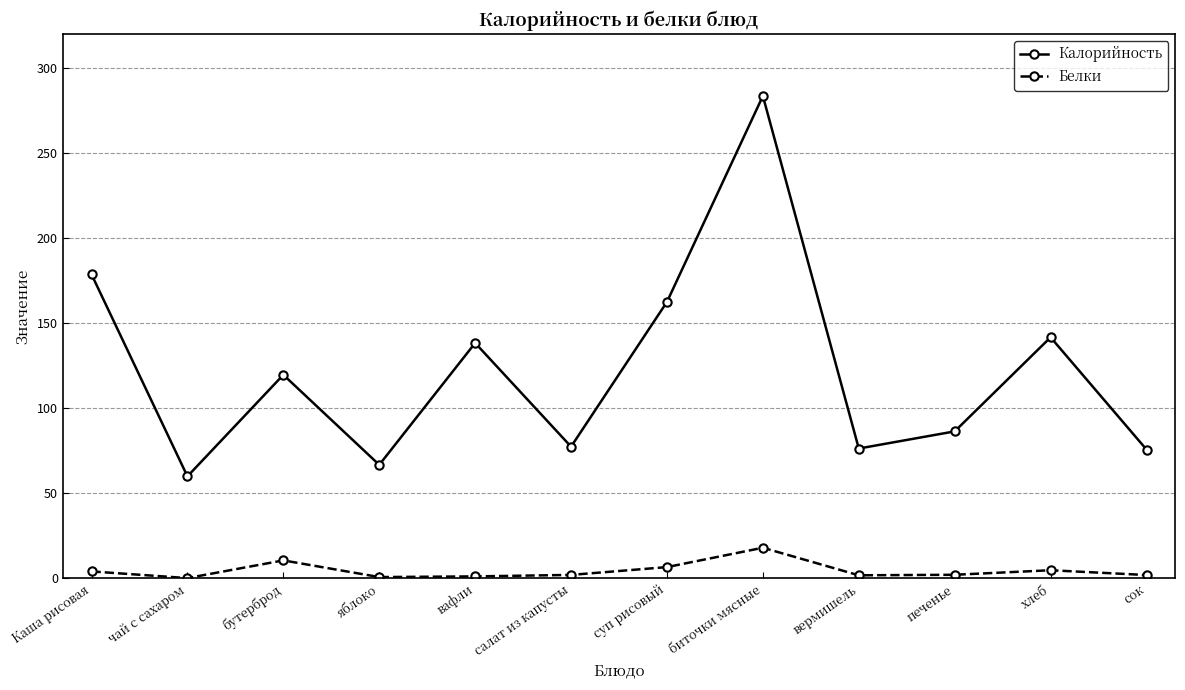

At which label is Калорийность closest to 171?

Каша рисовая